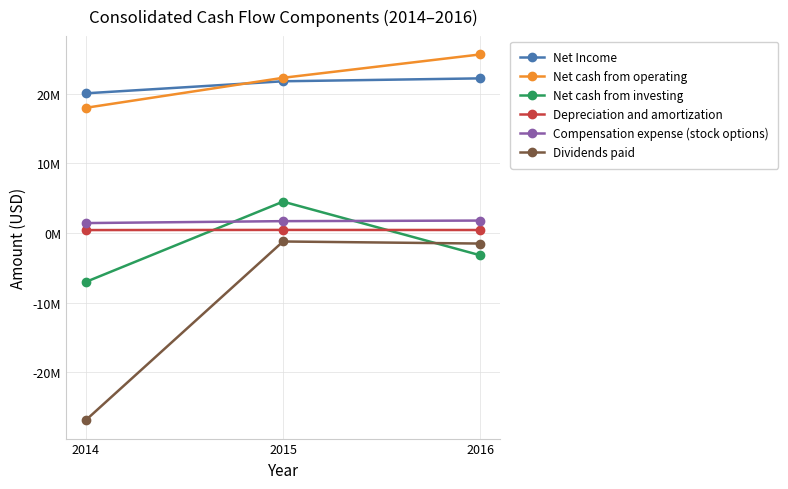

What are all the series names shown in the legend?

Net Income, Net cash from operating, Net cash from investing, Depreciation and amortization, Compensation expense (stock options), Dividends paid